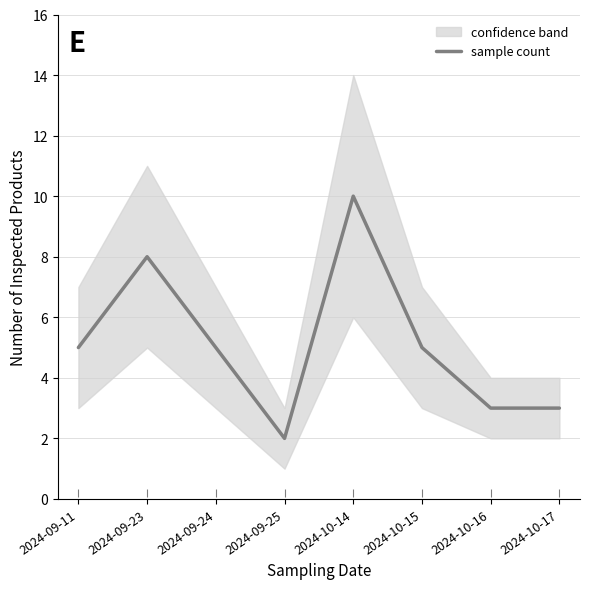

Count the number of data series in this chart.

1